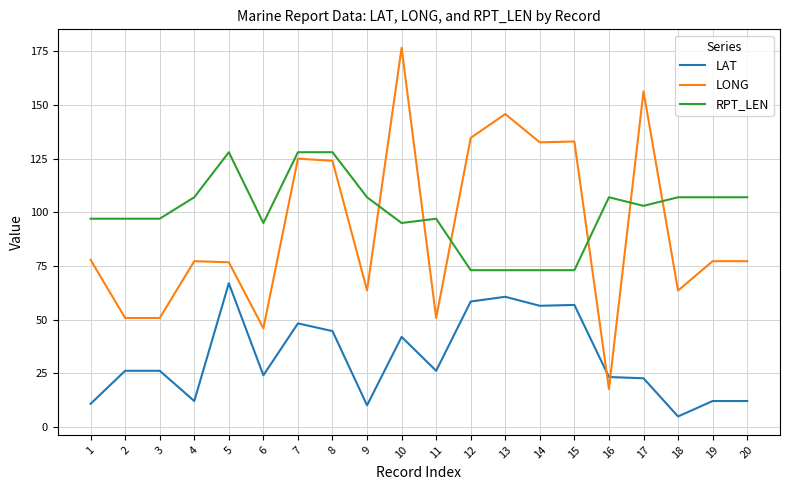

List the series in order of their peak value, lowest first.

LAT, RPT_LEN, LONG